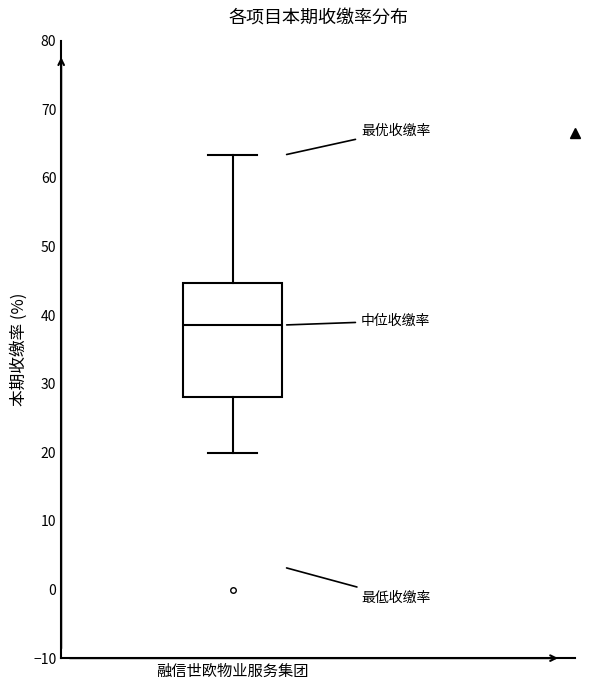

Transcribe this box plot: give where the median line is, the range the box spans, and where the two whiskers end, as read against the y-axis. The values are not printed on the chart, so give them approximately, as read against the axis.

median 39, box 28 to 45, whiskers 20 to 63